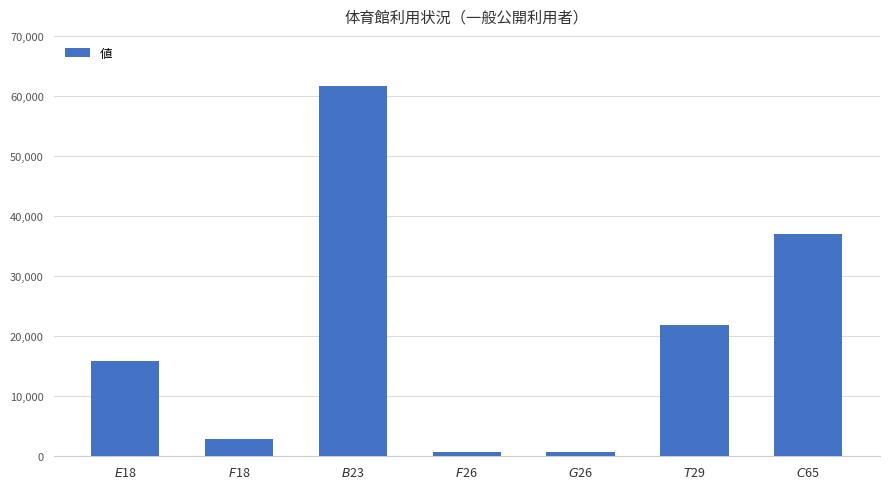

Which has a higher value, $C$65 or $E$18?

$C$65